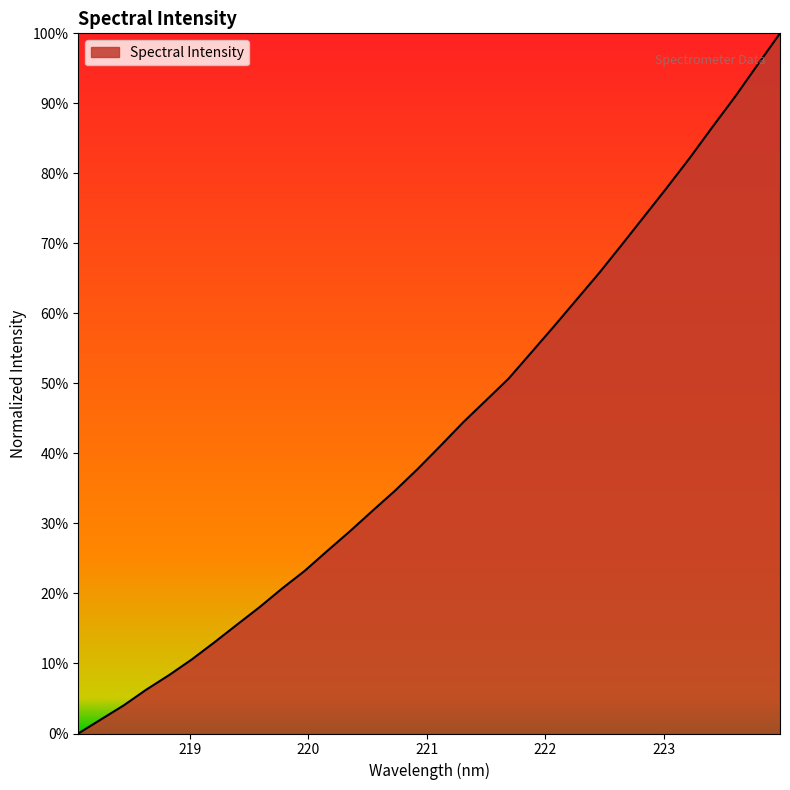

Where is the data nearest to the value 0?

218.0596